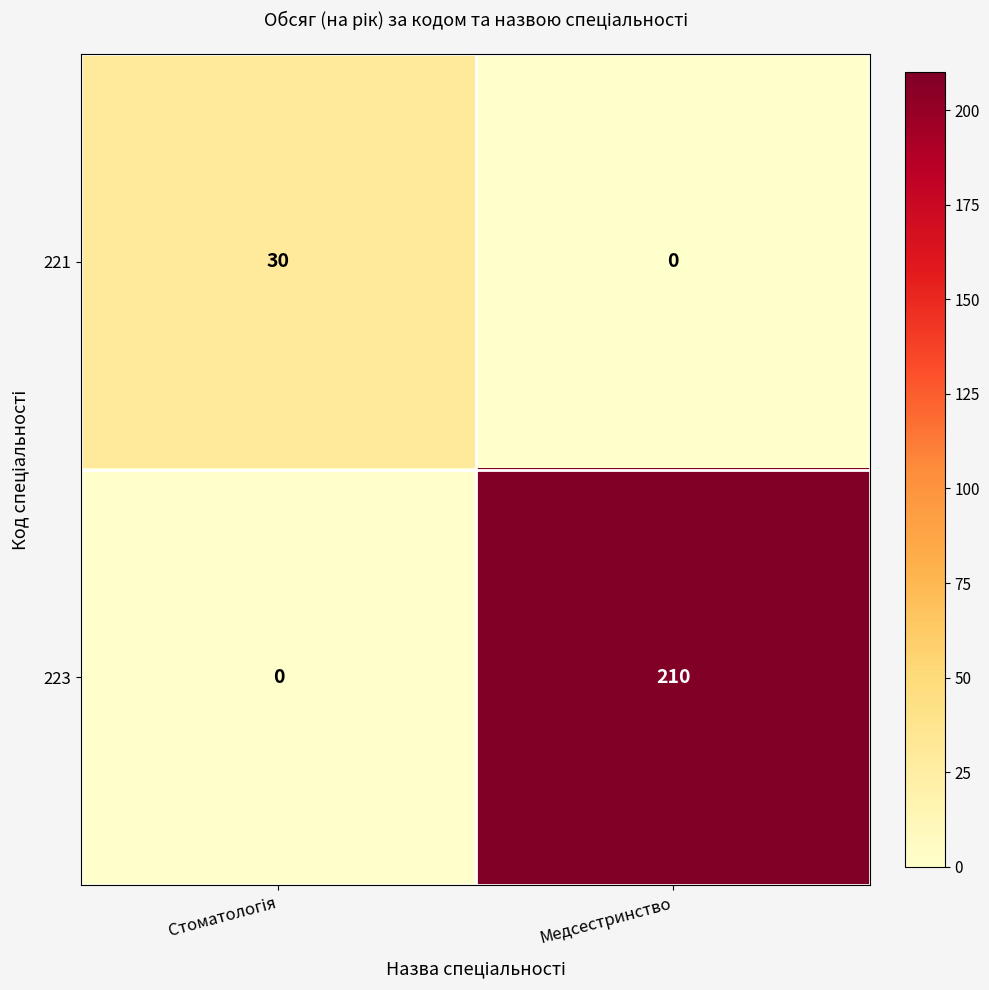

The value of 221 at Медсестринство is 10. True or false?

False